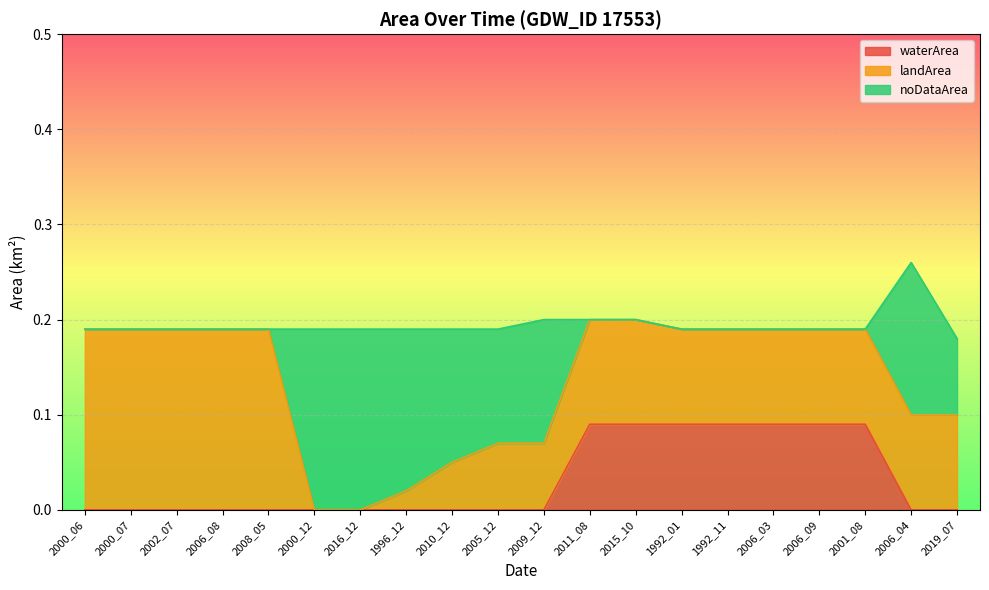

What position from the left is 2000_12?

6